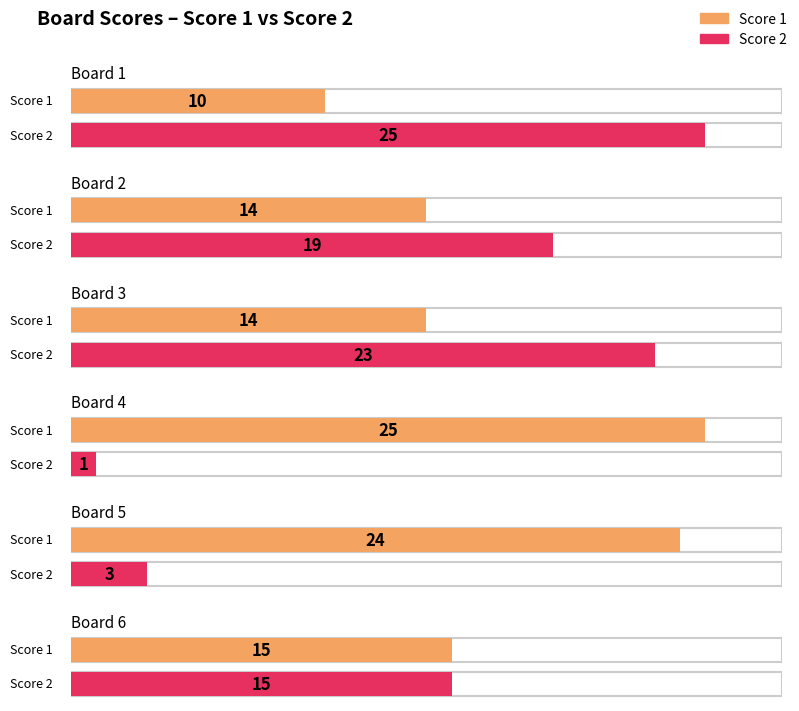

Which label corresponds to the smallest value in the chart?

4